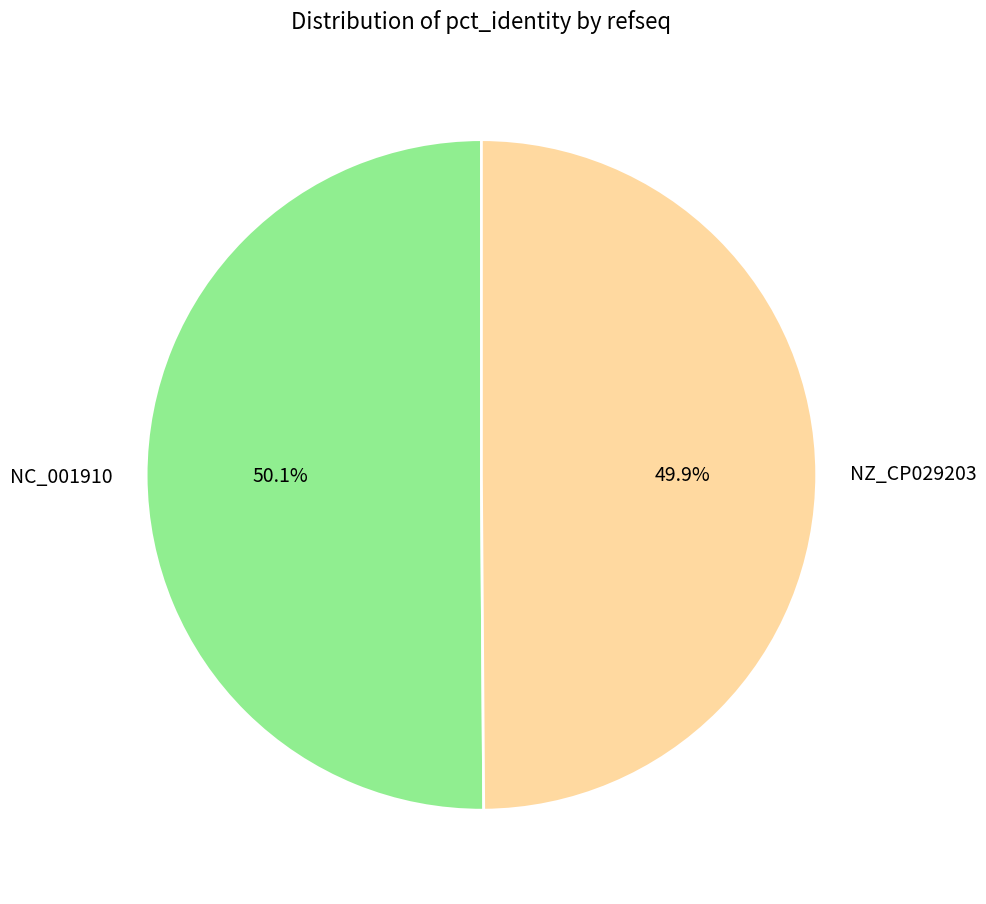

Is there any slice that represents more than half of the pie?

Yes